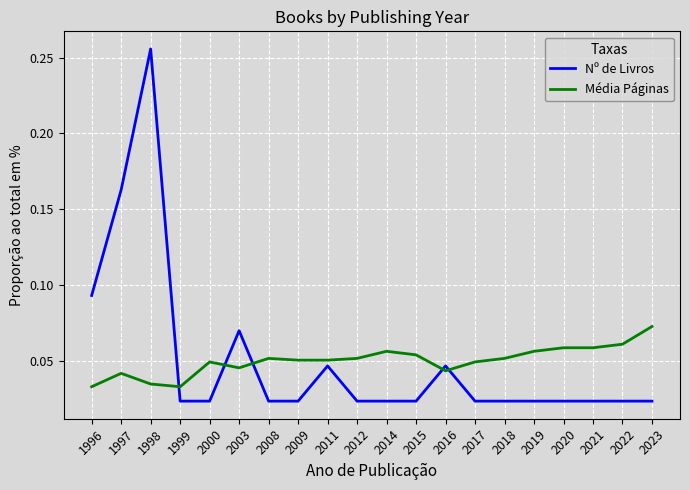

Which series has the largest range (max minus min)?

Nº de Livros